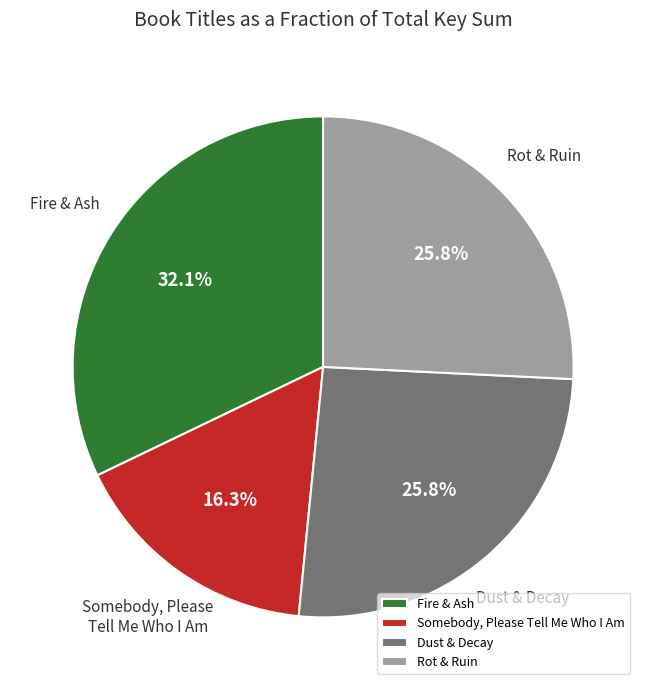

To the nearest percent, what is the difference between the largest and smallest slice percentages?

16%